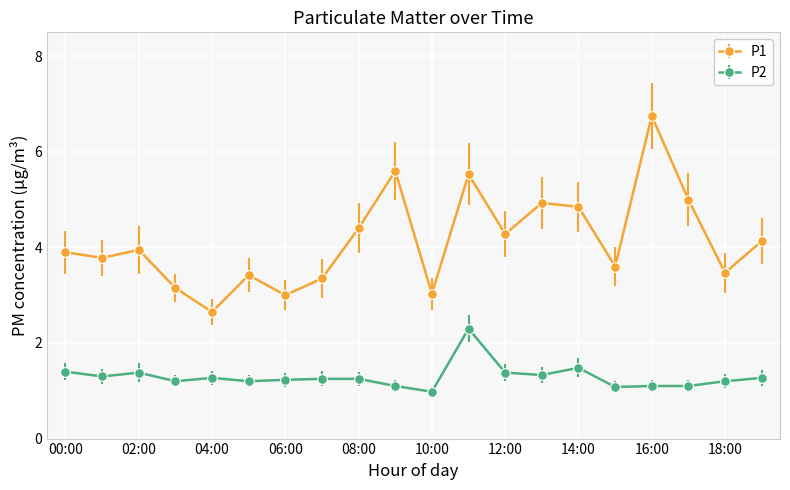

What is the value of the P1 point at the 1st from the left?

3.9